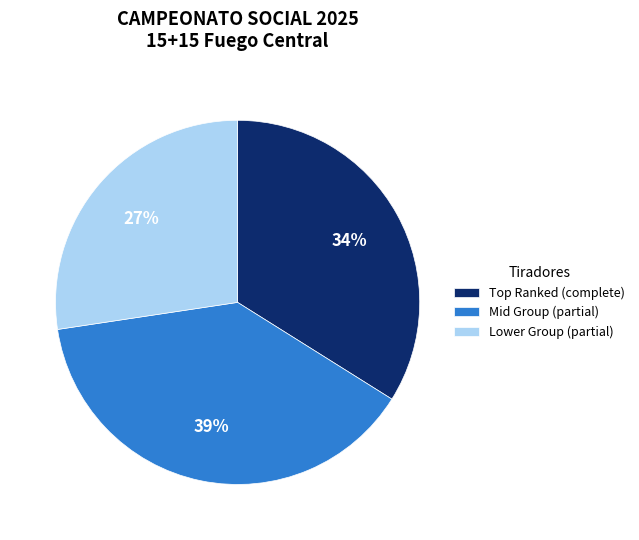

Between Mid Group (partial) and Lower Group (partial), which is larger?

Mid Group (partial)